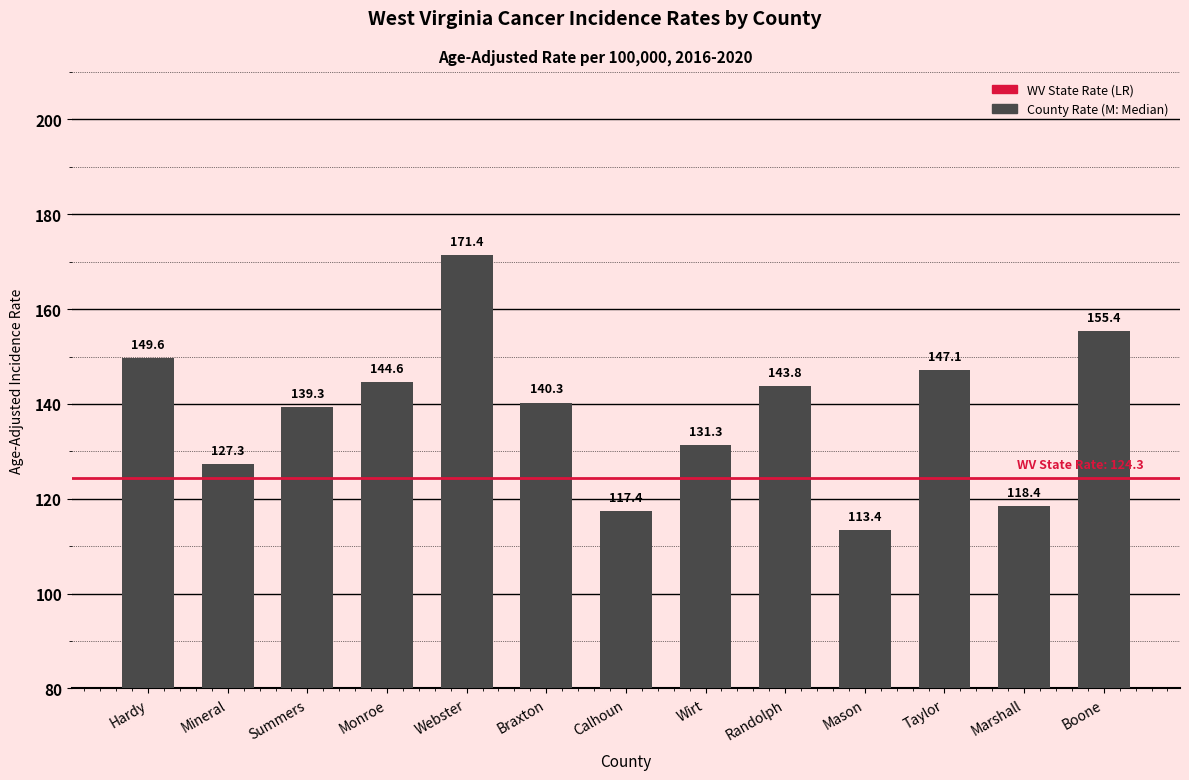

What is the sum of the values at Hardy and Wirt?

280.9